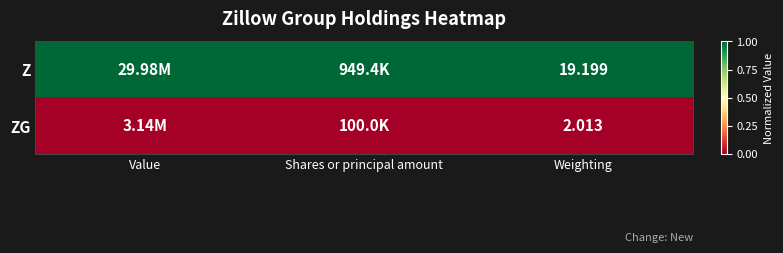

Rank the series at Weighting from lowest to highest value.

ZG, Z